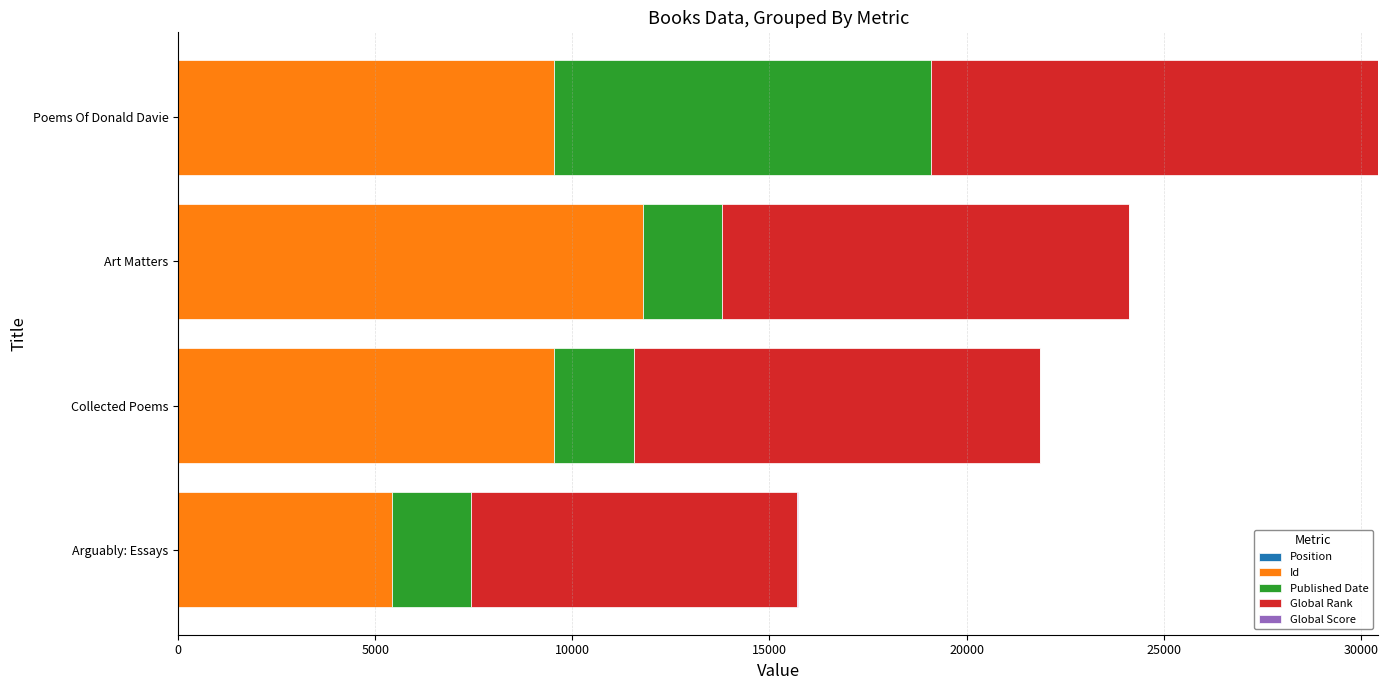

How many data points does each series have?

4